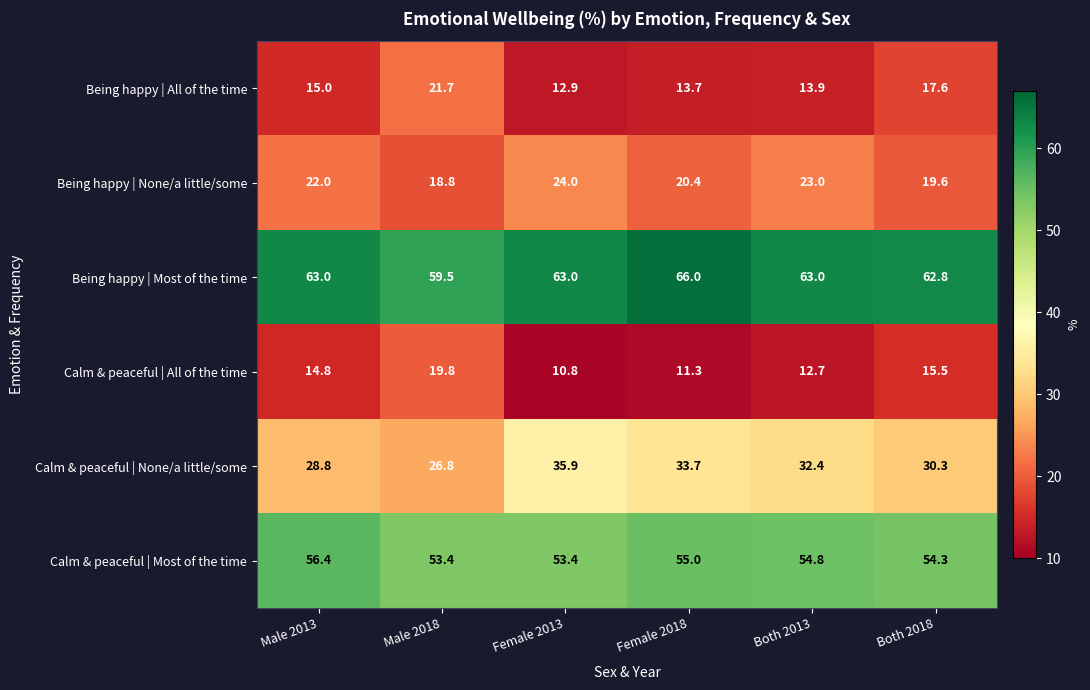

At how many categories does at least one series exceed 44?

6